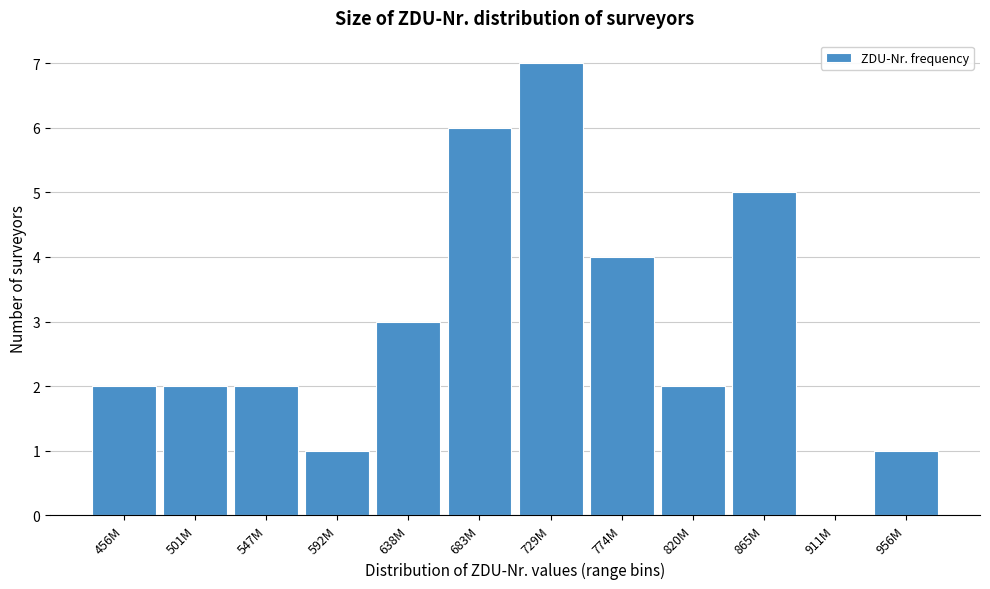

Reading left to right, list all the values displayed in this chart.

456M=2	501M=2	547M=2	592M=1	638M=3	683M=6	729M=7	774M=4	820M=2	865M=5	911M=0	956M=1